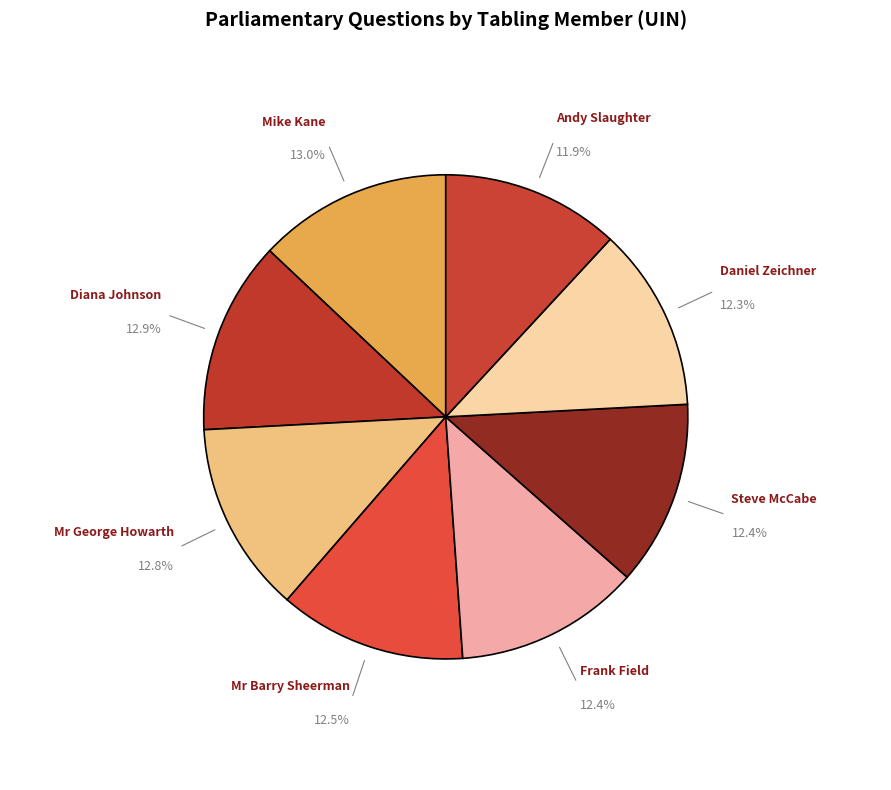

Combined, do Mr George Howarth and Mr Barry Sheerman account for over 50%?

No